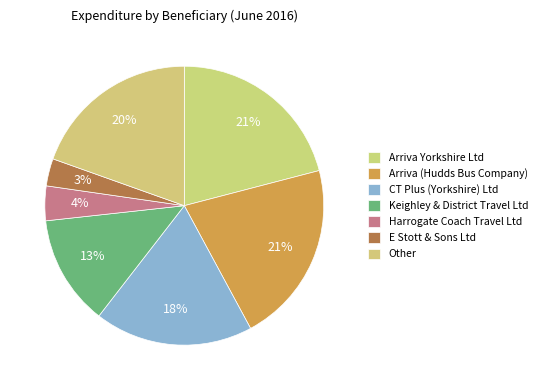

How many segments does this pie chart have?

7